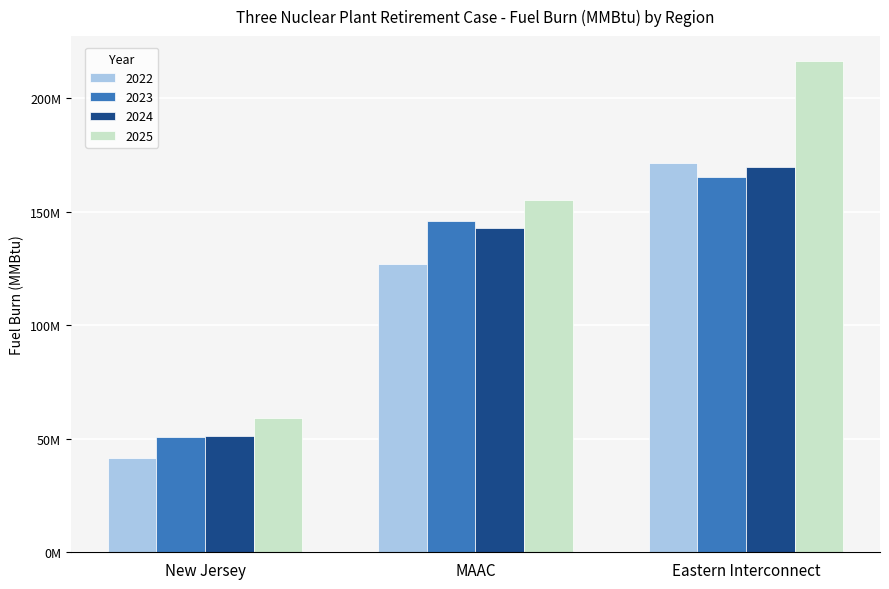

What is the label of the 3rd bar from the right?

New Jersey